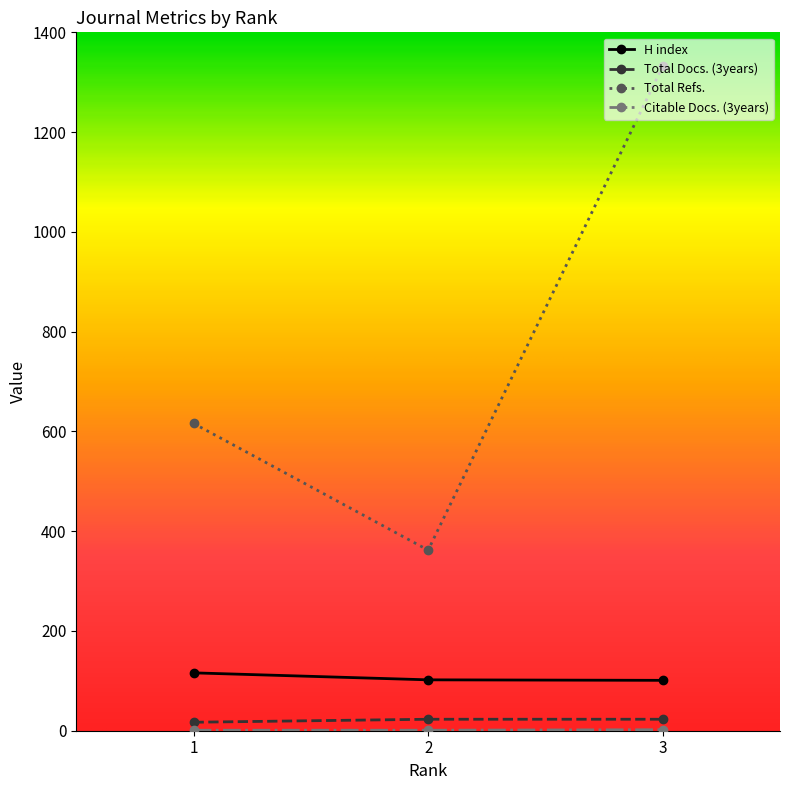

At how many categories does at least one series exceed 1220?

1